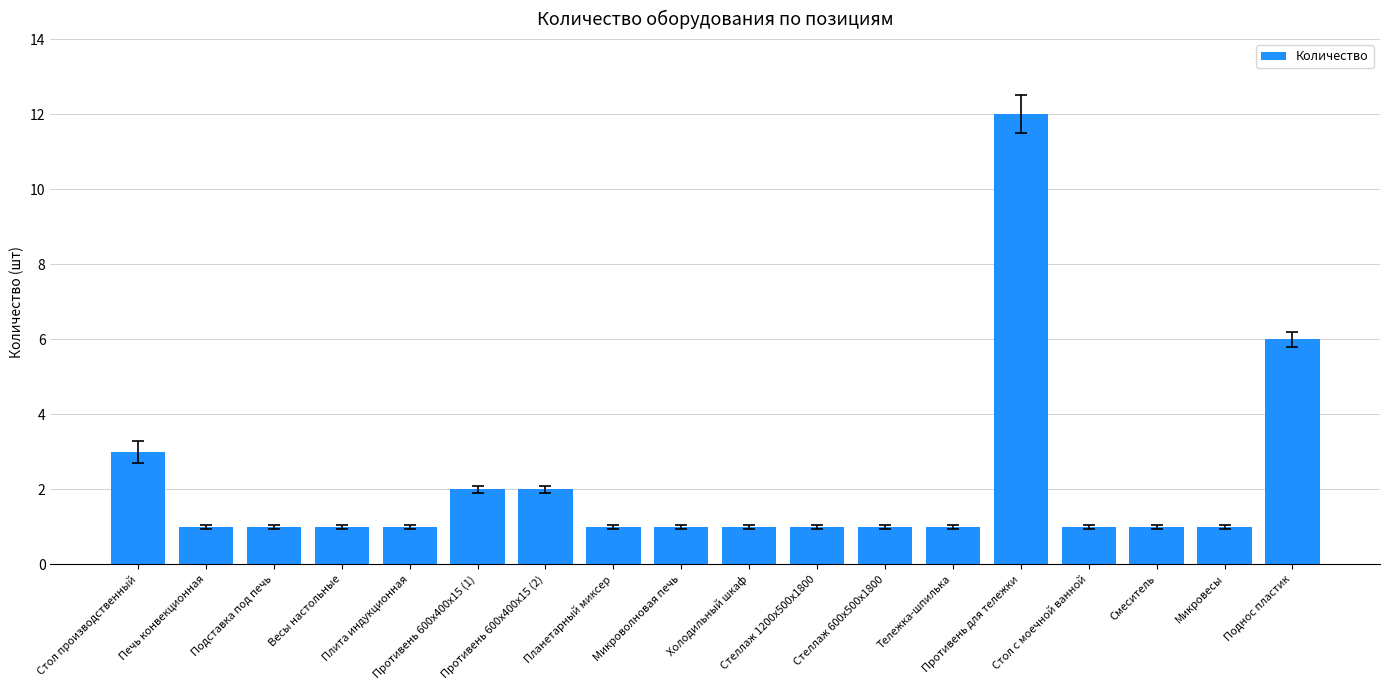

Reading right to left, what are all the values shown in this chart?

Поднос пластик=6	Микровесы=1	Смеситель=1	Стол с моечной ванной=1	Противень для тележки=12	Тележка-шпилька=1	Стеллаж 600х500х1800=1	Стеллаж 1200х500х1800=1	Холодильный шкаф=1	Микроволновая печь=1	Планетарный миксер=1	Противень 600х400х15 (2)=2	Противень 600х400х15 (1)=2	Плита индукционная=1	Весы настольные=1	Подставка под печь=1	Печь конвекционная=1	Стол производственный=3